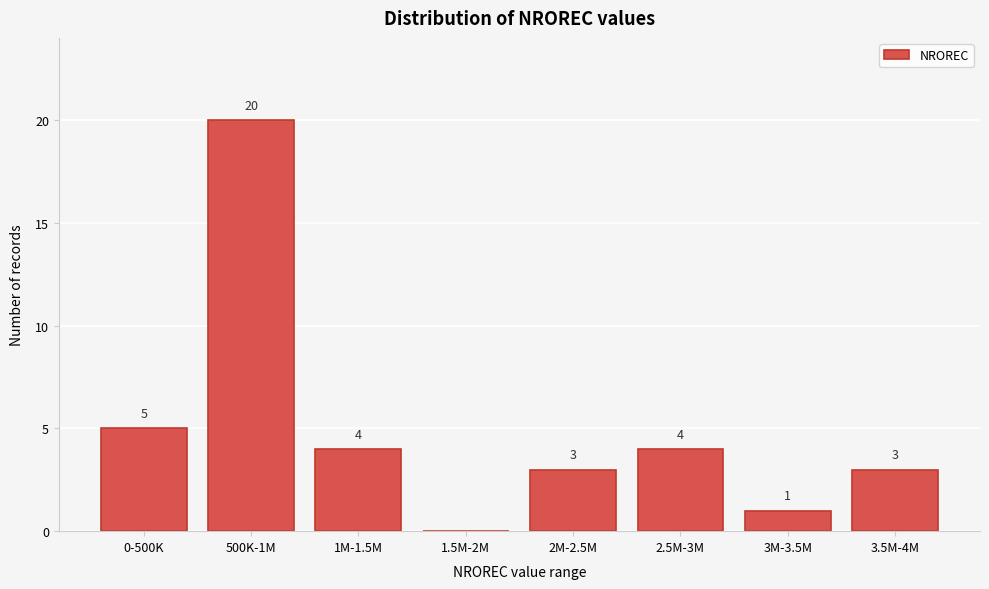

Reading left to right, transcribe all the data shown in this chart.

0-500K=5	500K-1M=20	1M-1.5M=4	1.5M-2M=0	2M-2.5M=3	2.5M-3M=4	3M-3.5M=1	3.5M-4M=3